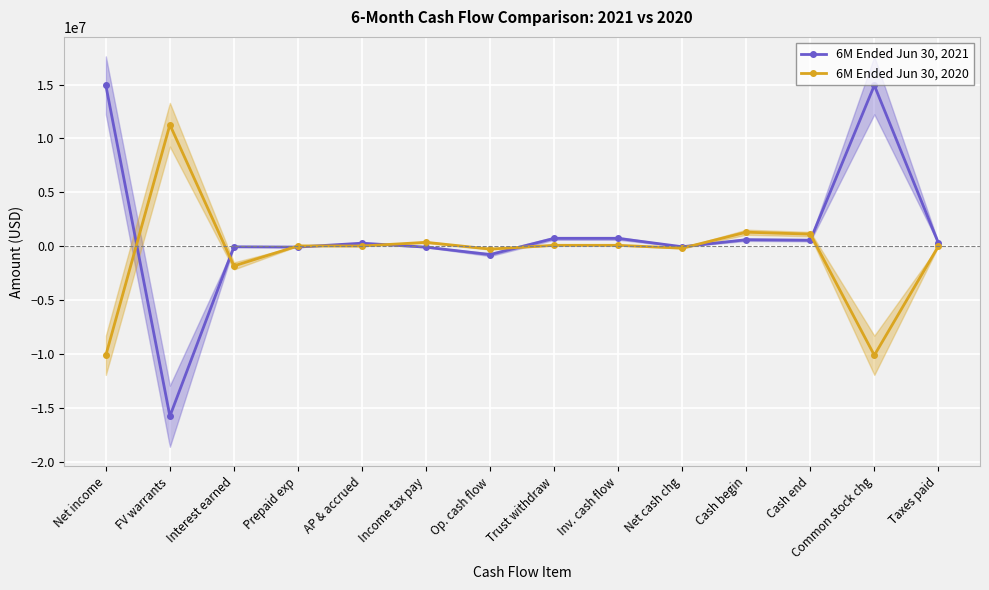

List the series in order of their overall mean, lowest first.

6M Ended Jun 30, 2020, 6M Ended Jun 30, 2021